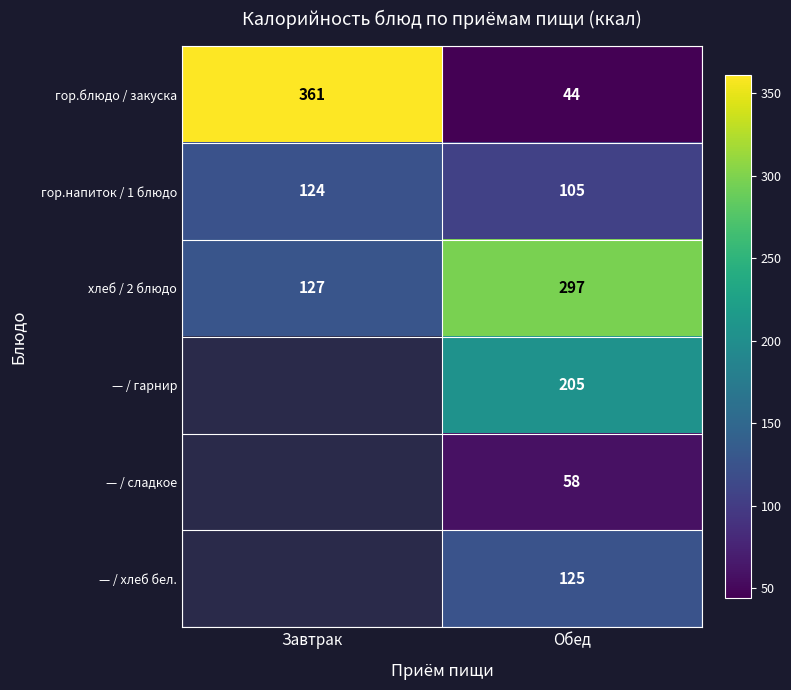

Count the number of data series in this chart.

6